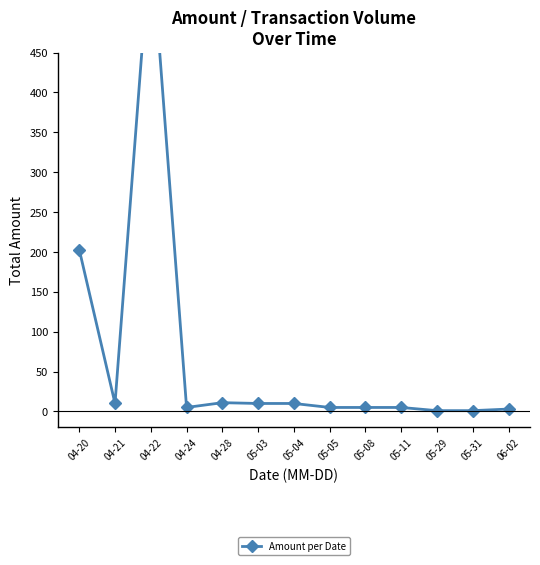

What is the value of the 12th point from the left?

1